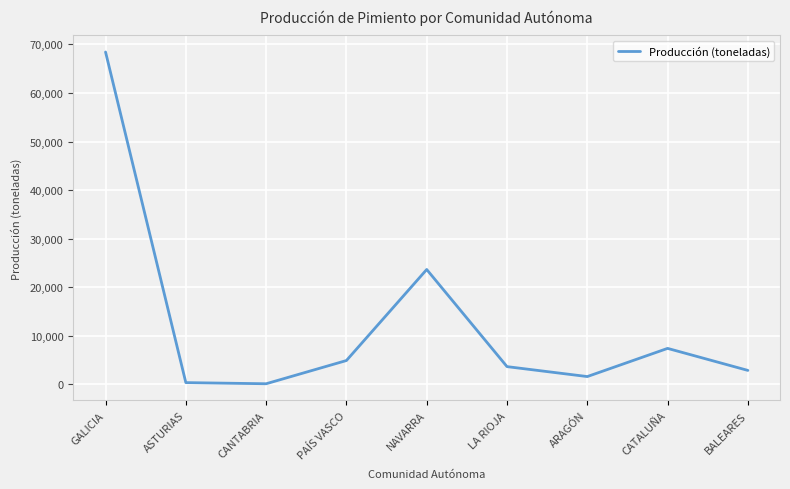

Between BALEARES and CANTABRIA, which is larger?

BALEARES